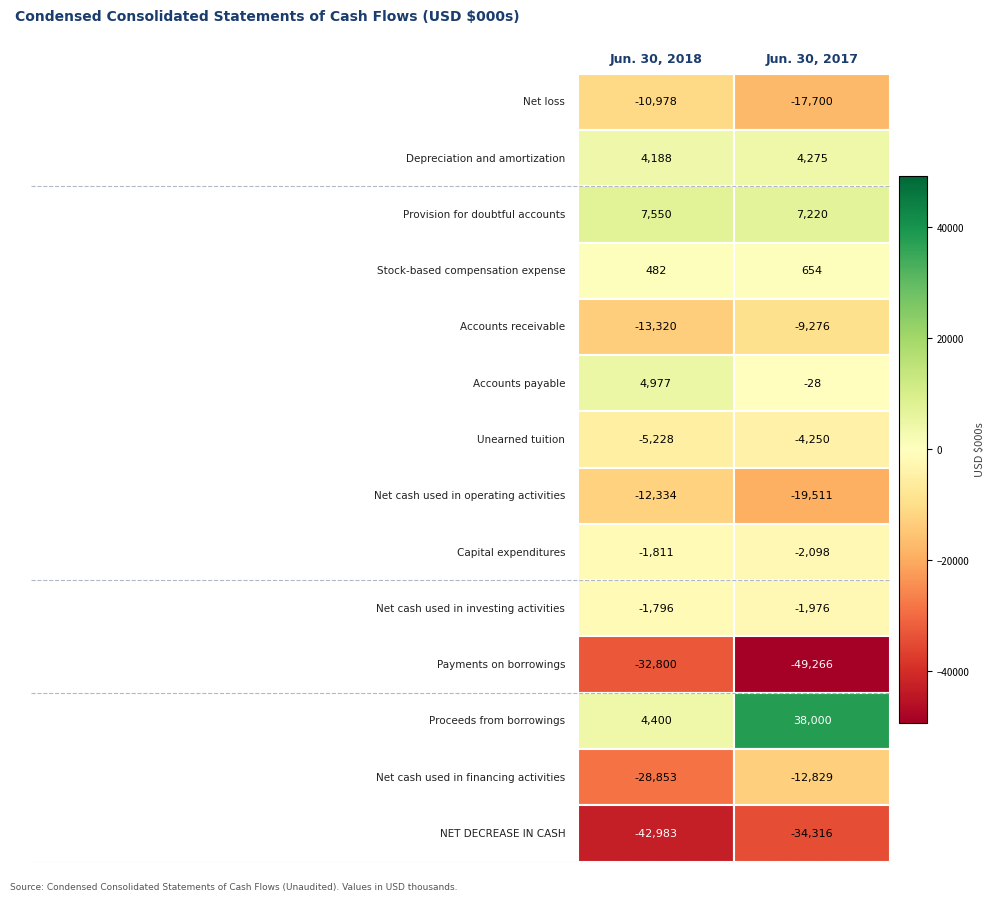

Which series has the largest range (max minus min)?

Proceeds from borrowings